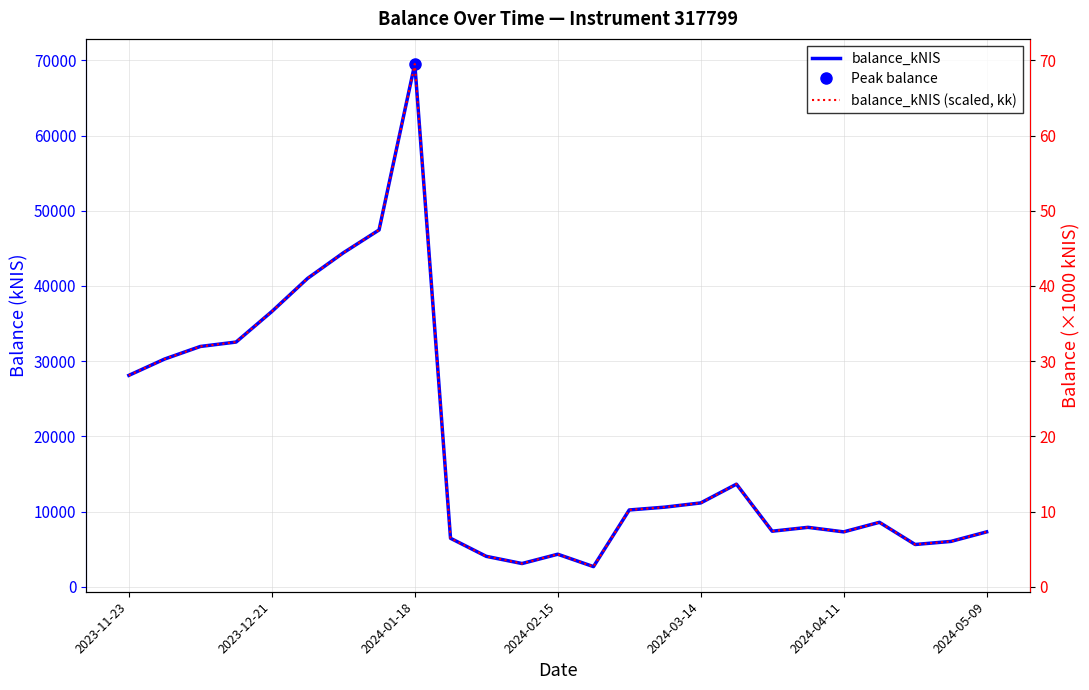

What is the average value of the balance_kNIS (scaled, kk) series?

19.1